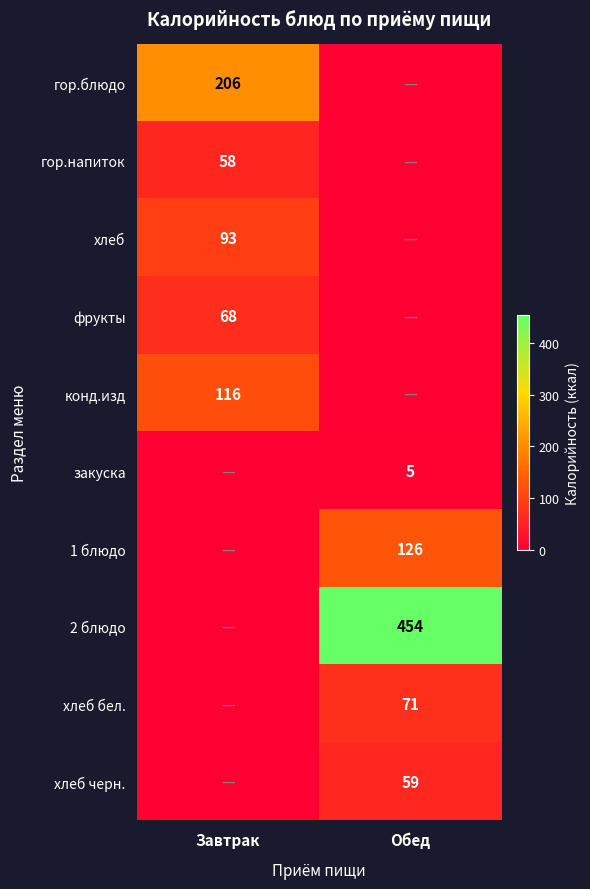

The value of 2 блюдо at Обед is 454. True or false?

True